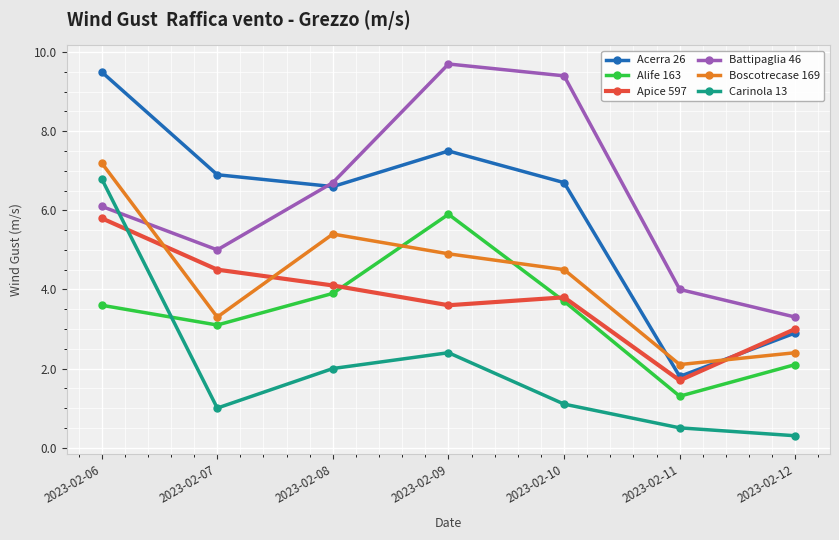

Where do Apice 597 and Boscotrecase 169 first cross each other?

2023-02-06 and 2023-02-07